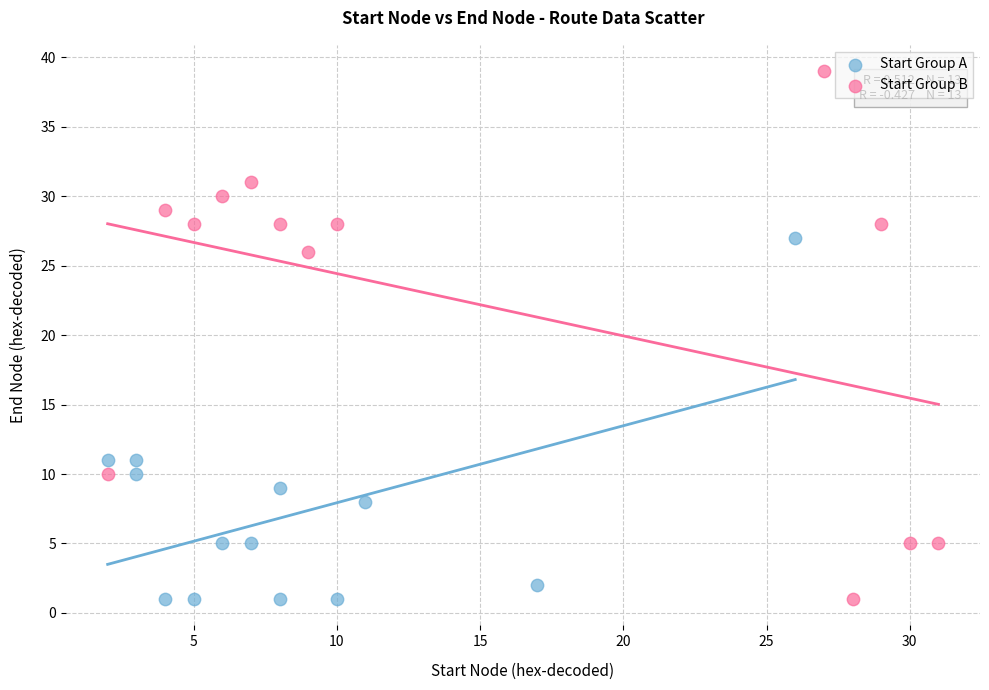

Which series contains the highest Y value?

Start Group B